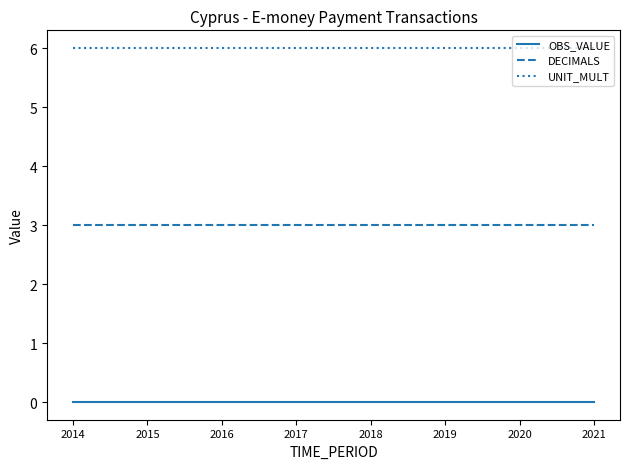

Is this an area chart (filled region under the line)?

No